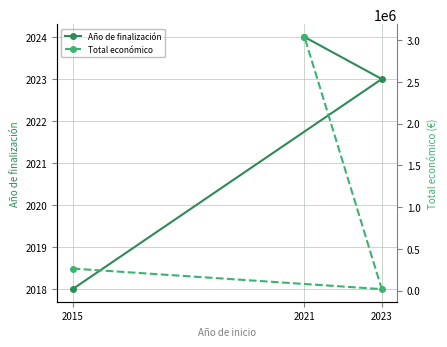

The Año de finalización series shows 2018 at 2015. True or false?

True